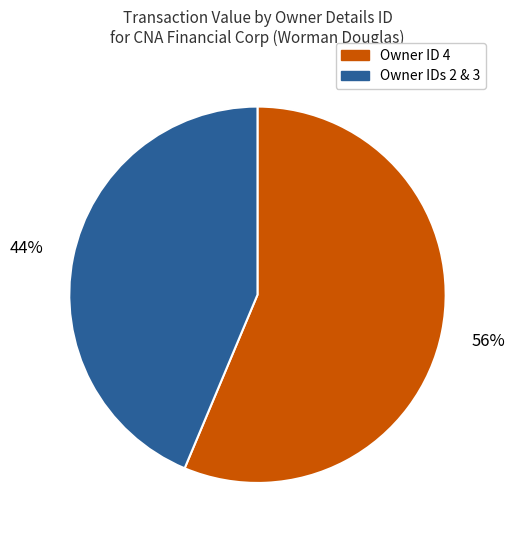

Is there any slice that represents more than half of the pie?

Yes